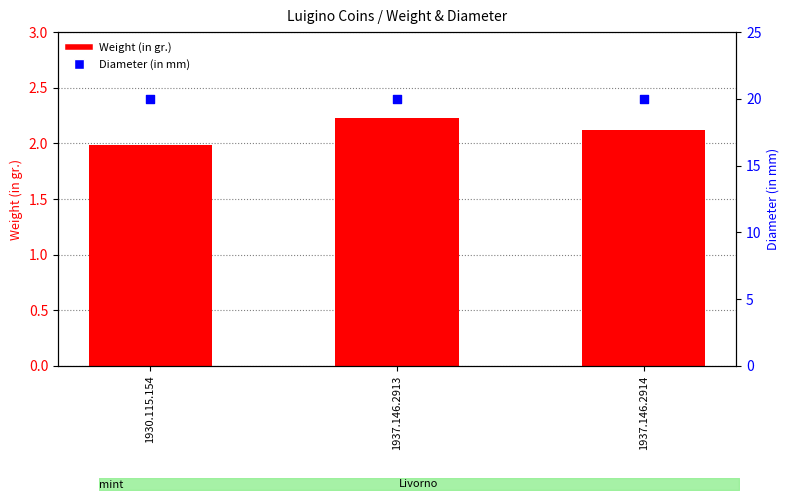

What is the total value across all series at 1937.146.2913?

22.2